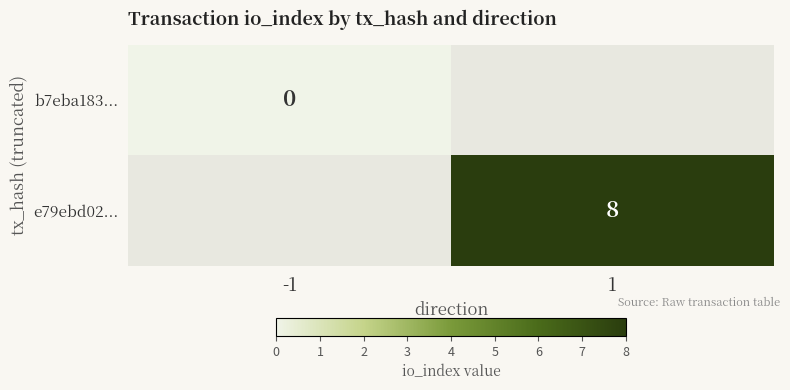

How many series are shown in this chart?

2